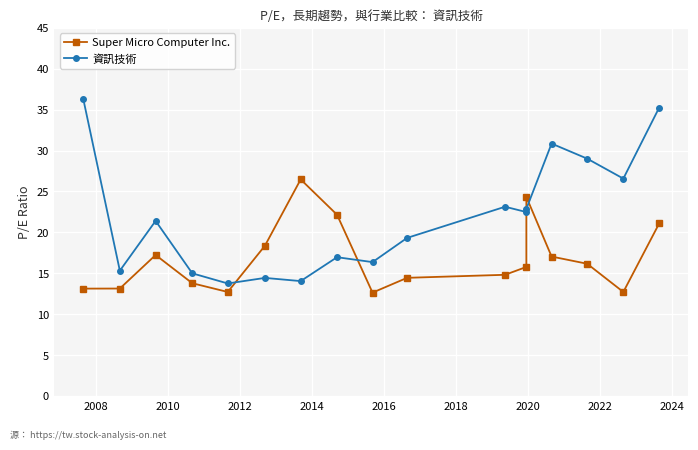

What is the lowest value of the 資訊技術 series?

13.8